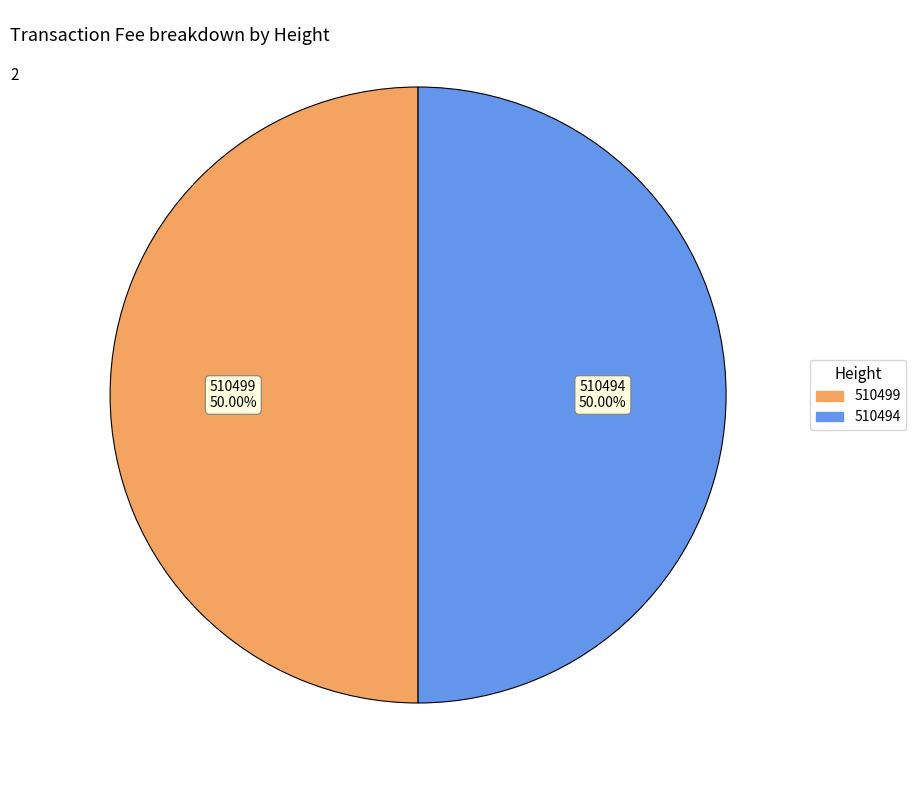

Is the sum of 510499 and 510494 greater than half?

Yes